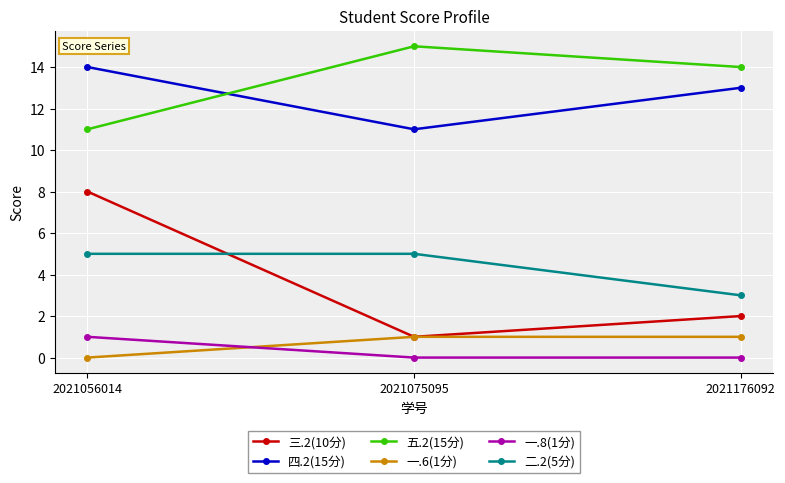

The 一.6(1分) series shows 1 at 2021176092. True or false?

True